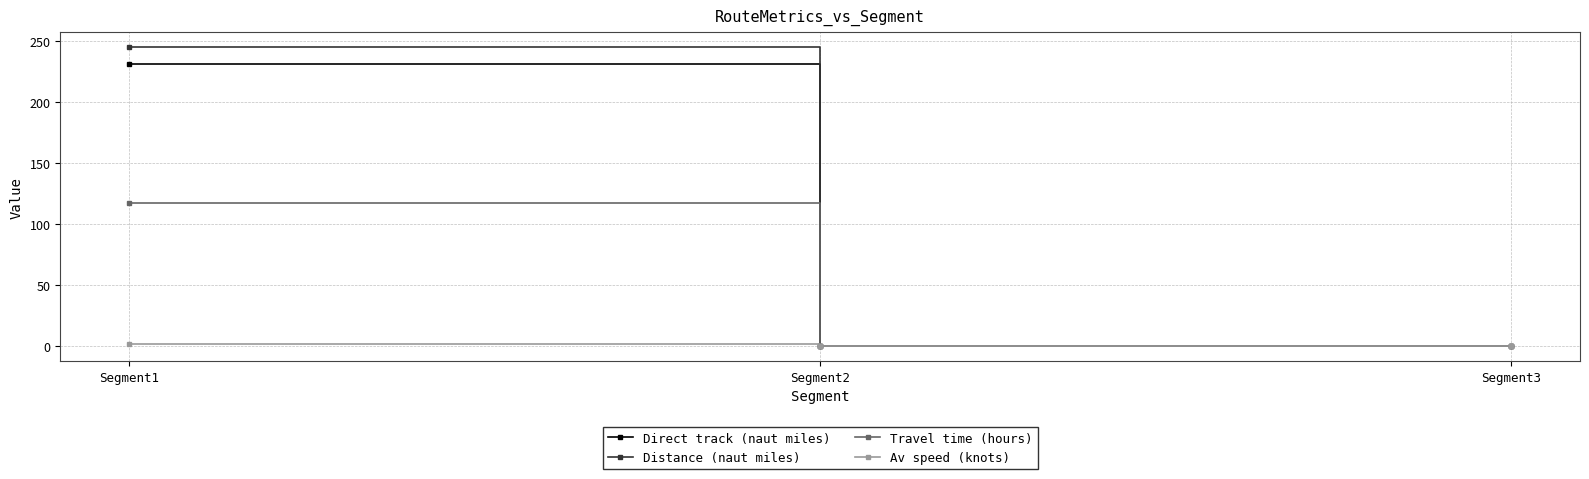

Does the chart display data point markers on the line(s)?

Yes